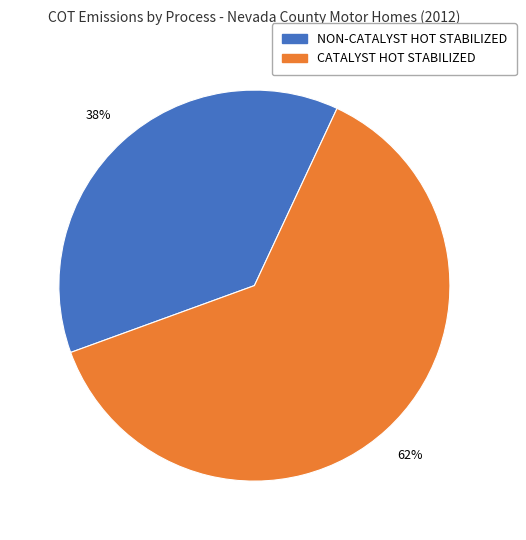

Which category has the smallest portion of the pie?

NON-CATALYST HOT STABILIZED